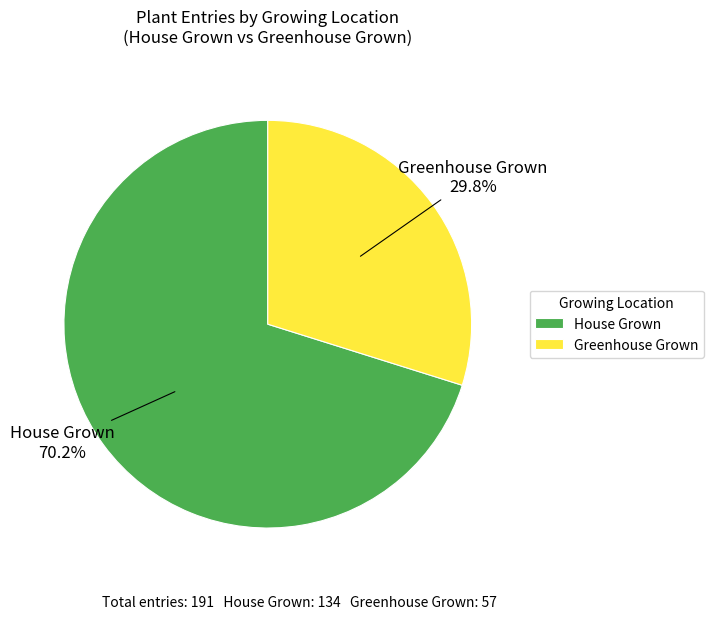

To the nearest percent, what is the difference between the largest and smallest slice percentages?

40%